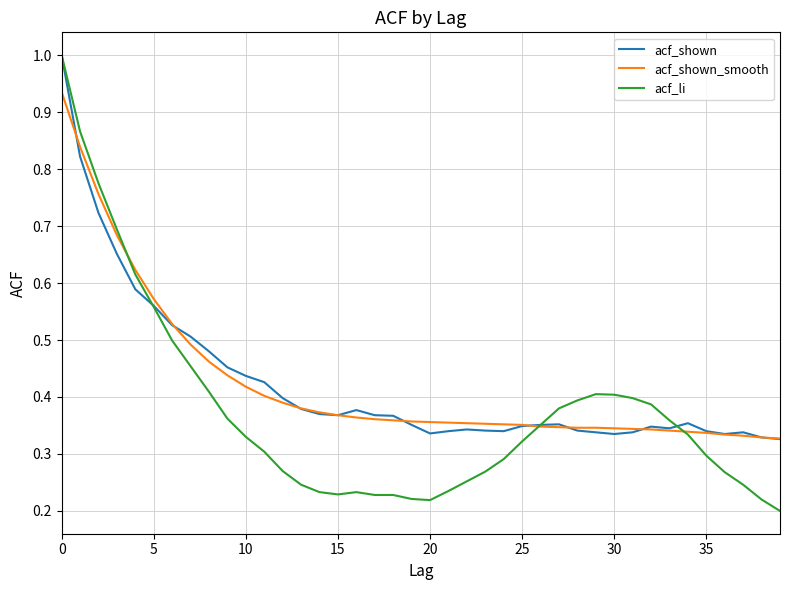

What is the greatest value displayed?

1.0